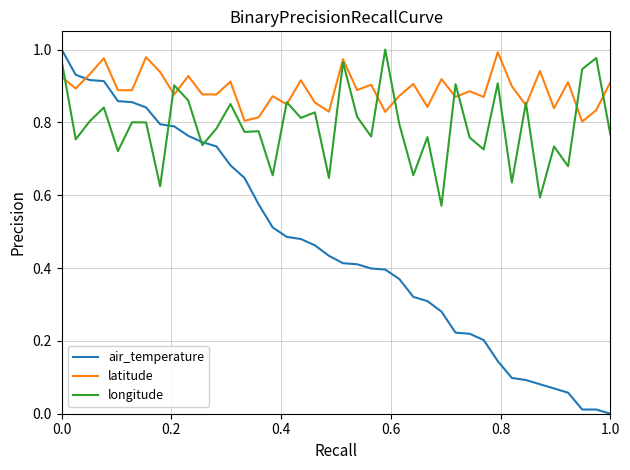

How many categories are shown in the chart?

40